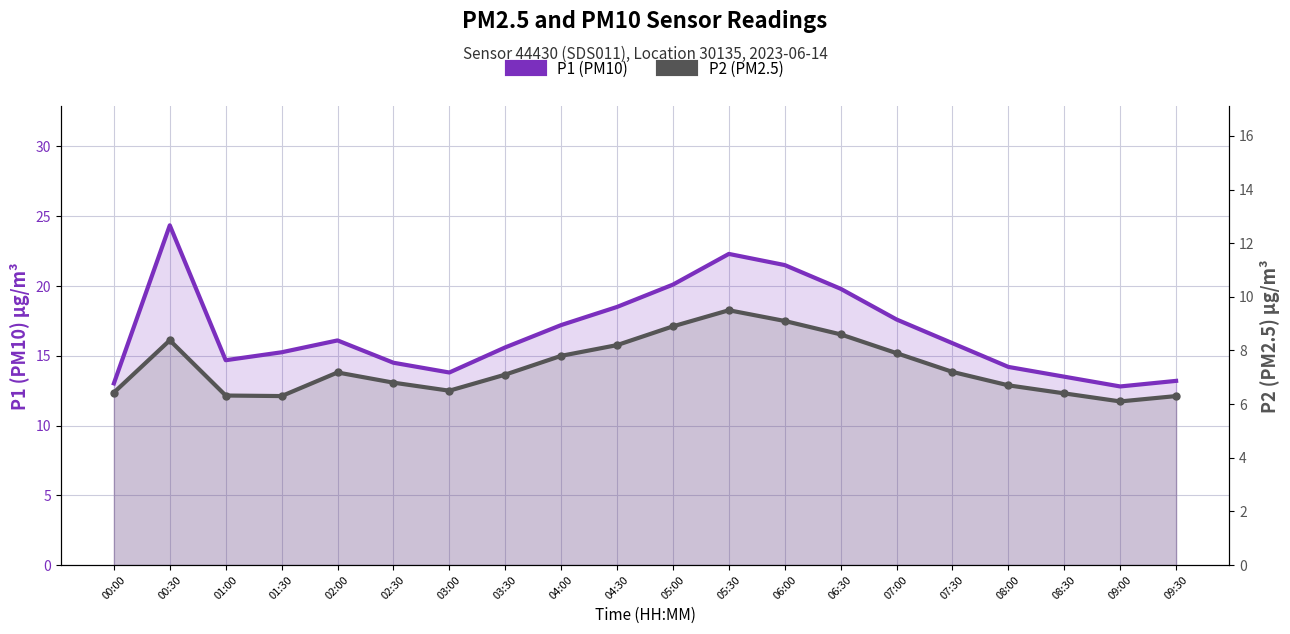

Rank the series at 06:30 from highest to lowest value.

P1 (PM10), P2 (PM2.5)